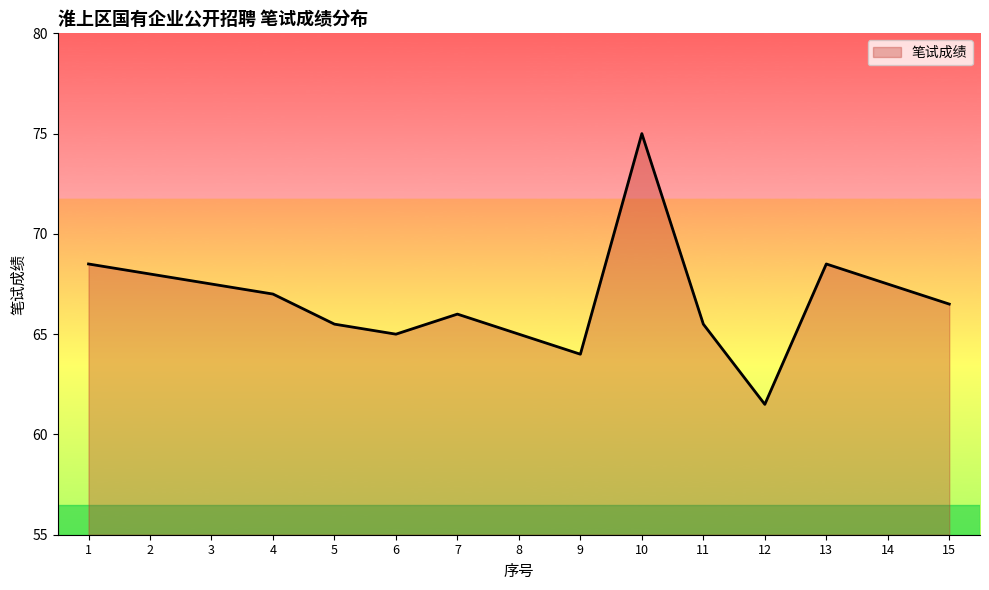

Which has a higher value, 7 or 10?

10